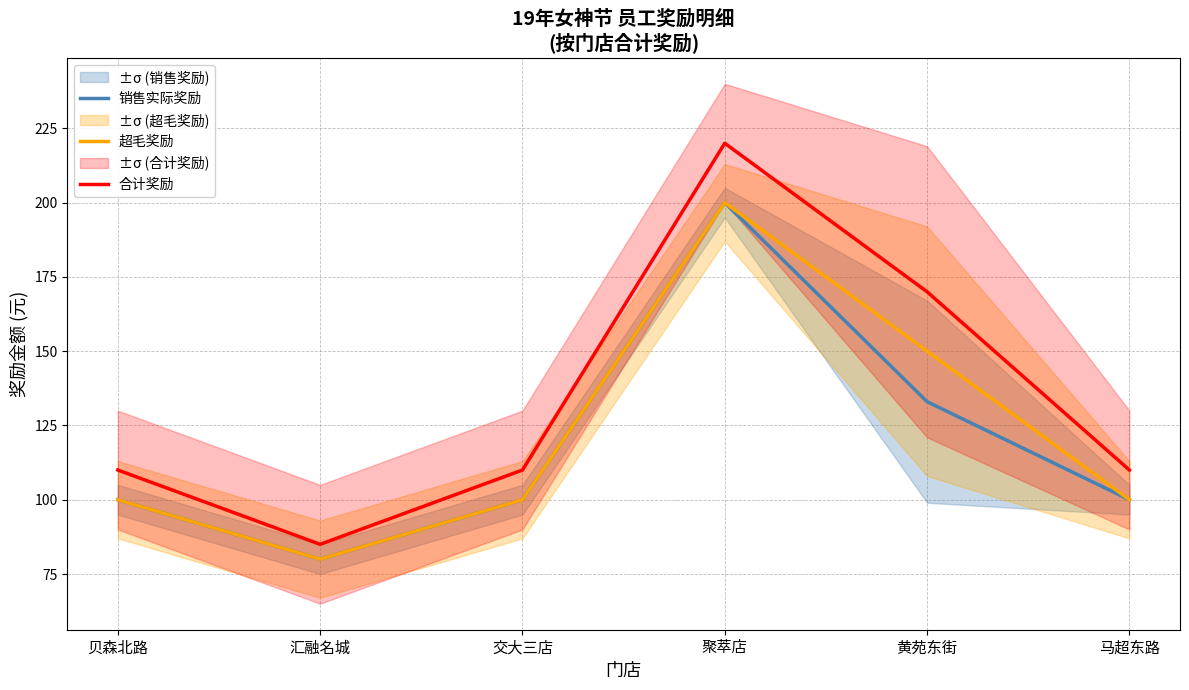

Is the value of 合计奖励 at 聚萃店 greater than the value of 超毛奖励 at 黄苑东街?

Yes